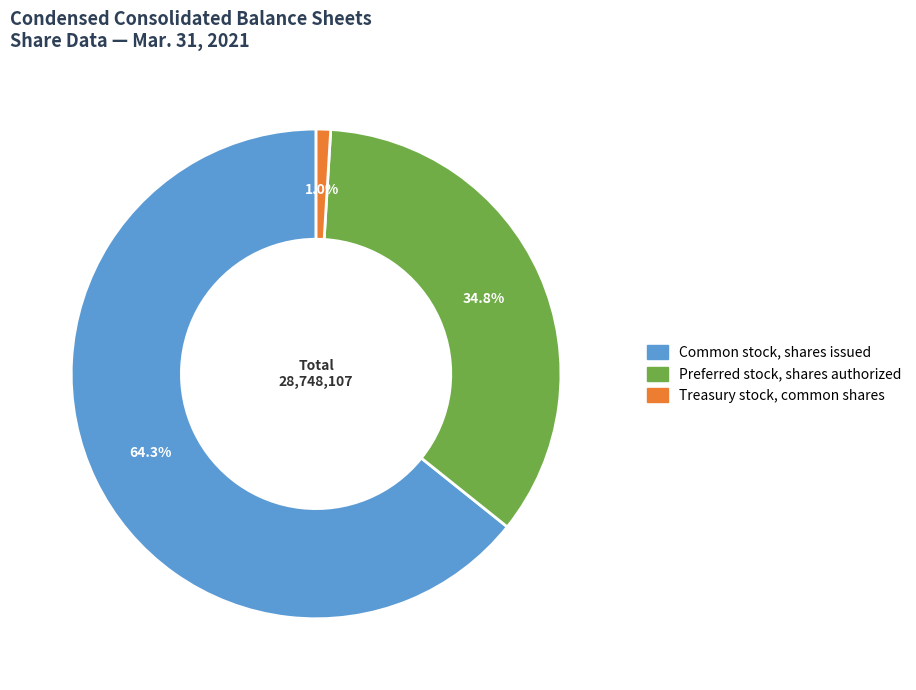

Combined, do Preferred stock, shares authorized and Common stock, shares issued account for over 50%?

Yes